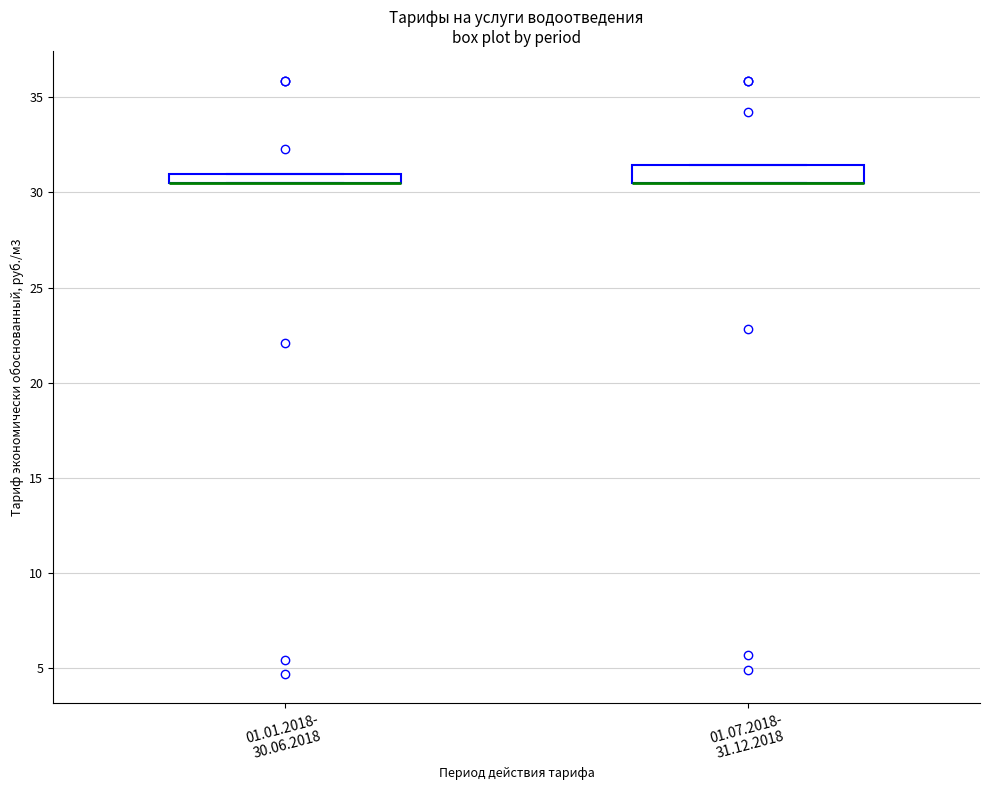

Where is the upper edge of the box for 01.01.2018- 30.06.2018 on the y-axis? The values are not printed on the chart, so give them approximately, as read against the axis.

31.0